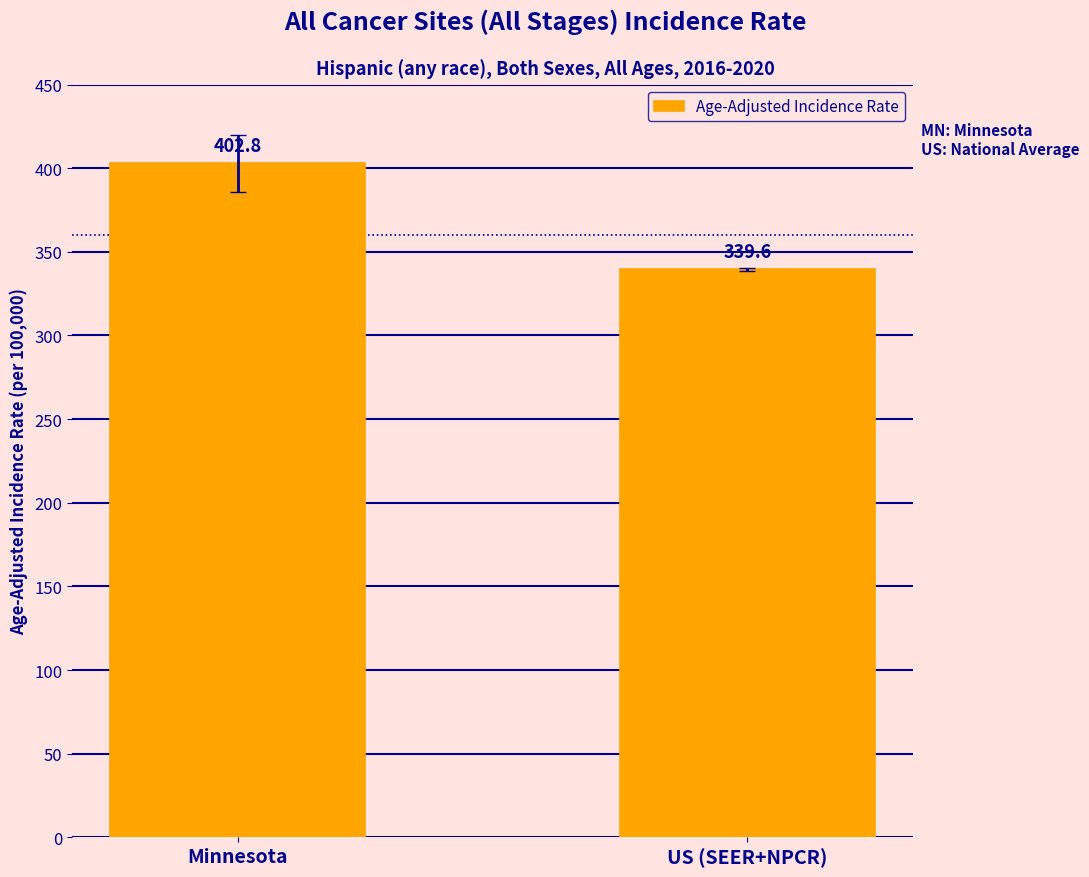

What is the sum of all values?

742.4